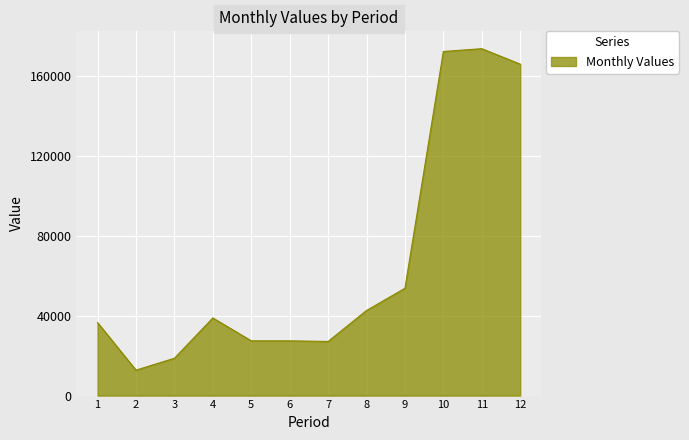

What is the average value?

66497.6